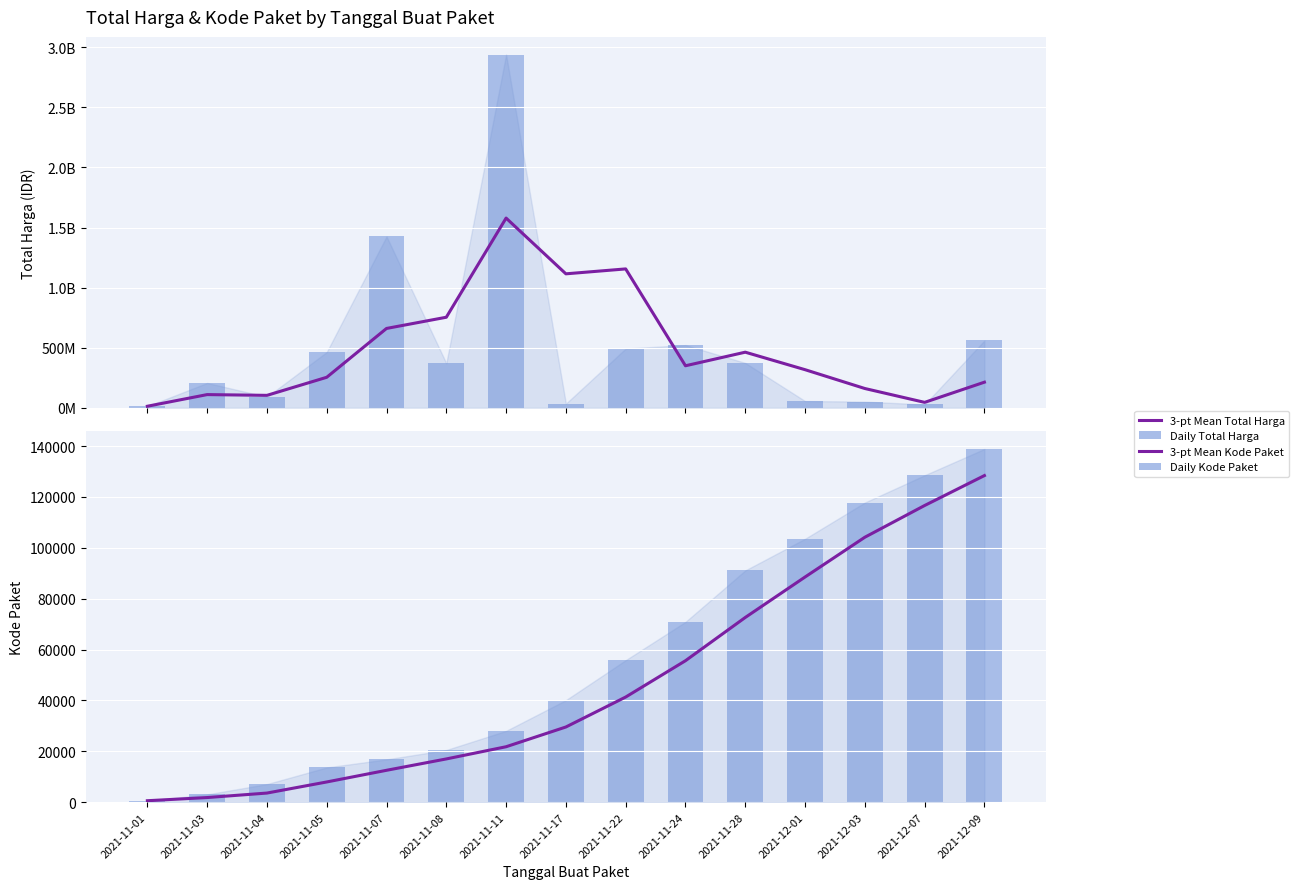

Which has a higher value, 2021-11-11 or 2021-11-24?

2021-11-11